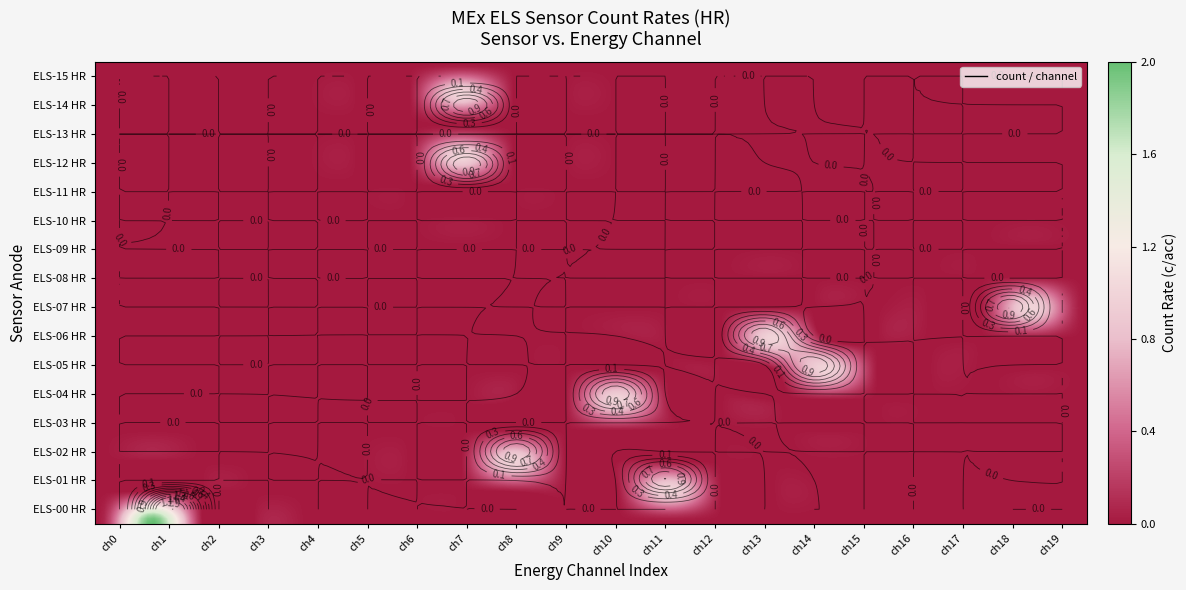

How many data points does each series have?

20